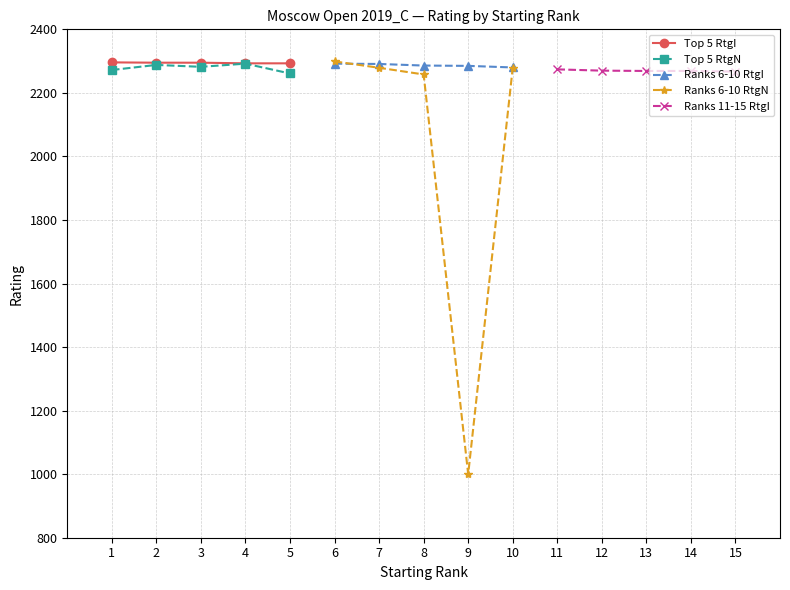

Which series has the largest total across all categories?

Top 5 RtgI